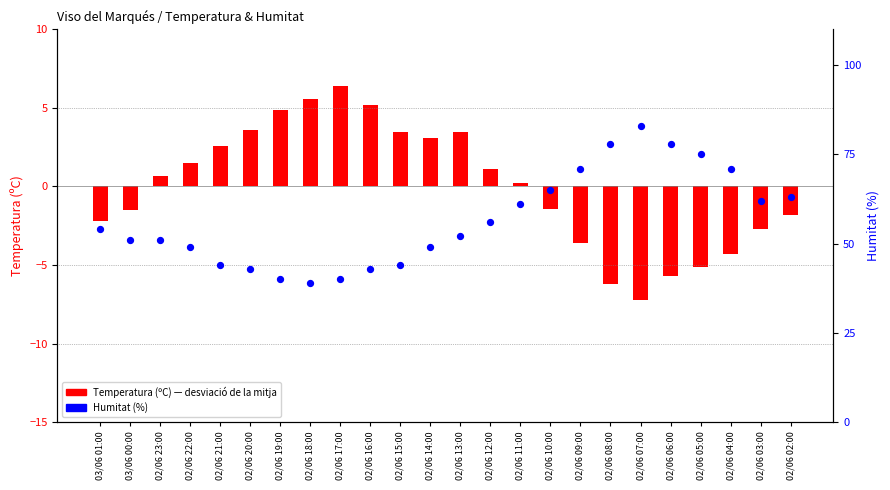

What are all the series names shown in the legend?

Temperatura (ºC), Humitat (%)